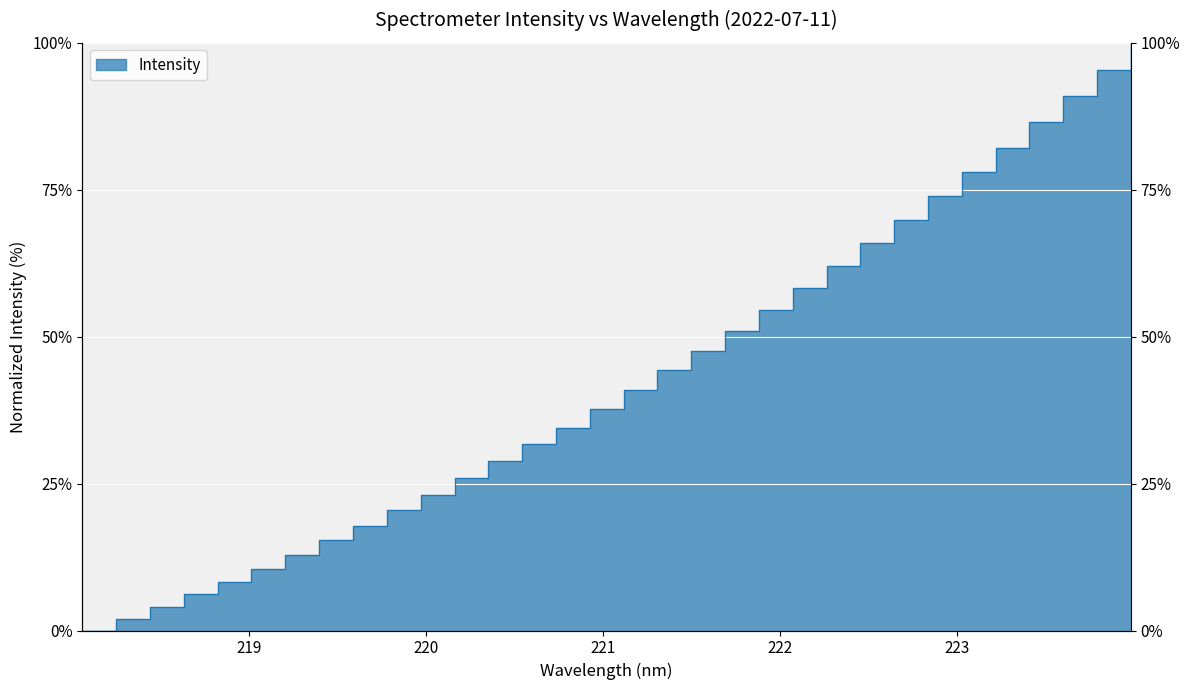

What is the change in value from 219.9712 to 220.1623?

+2.9